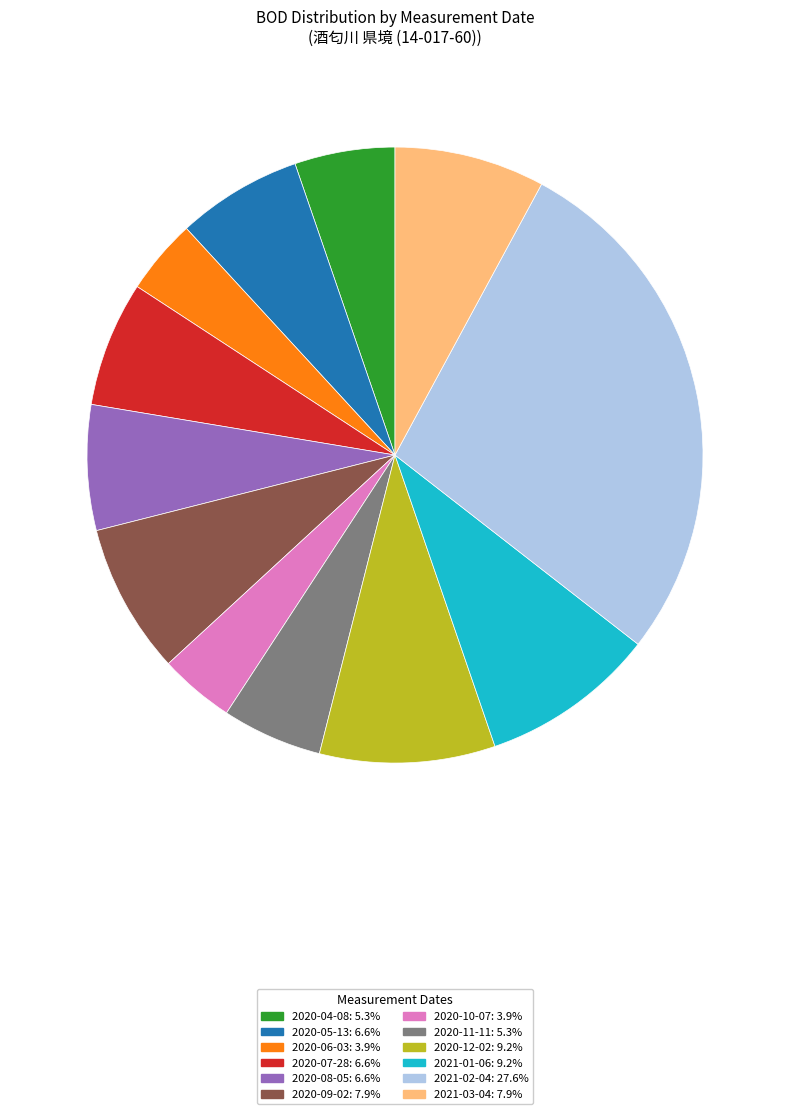

The 2020-07-28 slice represents 19% of the pie. True or false?

False